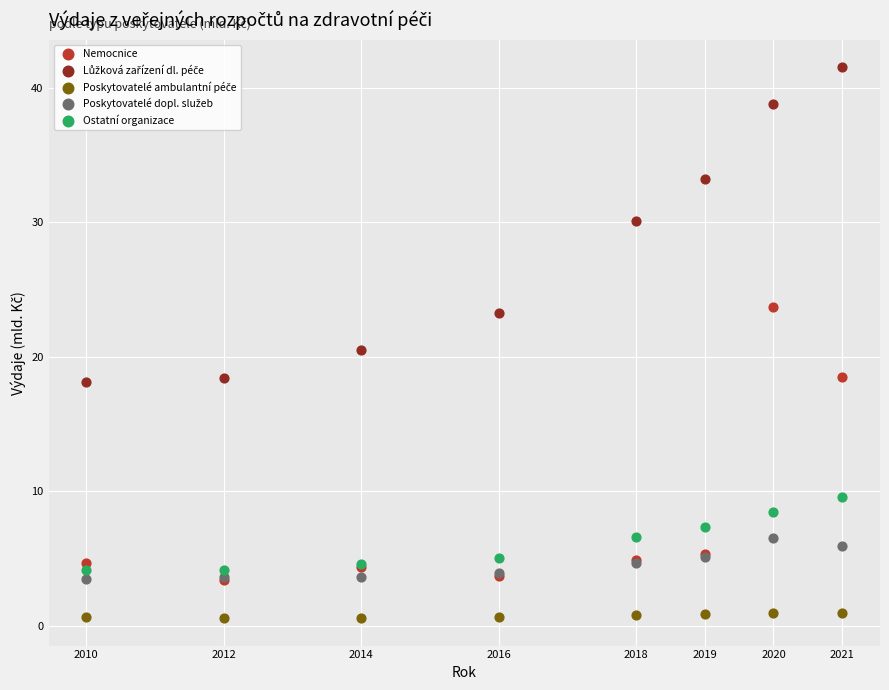

In the Nemocnice series, what Y value is closest to 13?

18.5